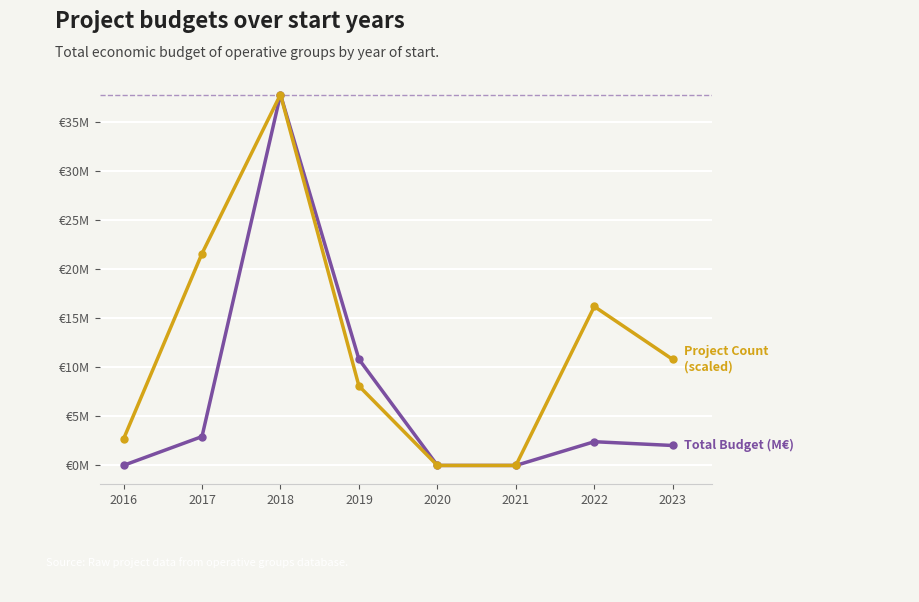

What is the total value across all series at 2016?

2.7